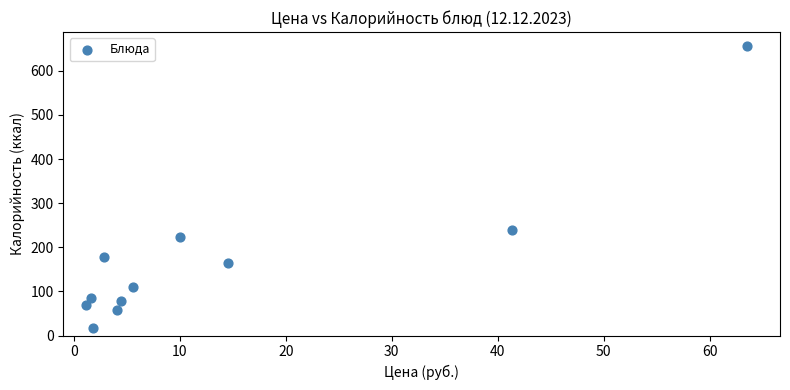

What is the range of Y values (max minus min)?

640